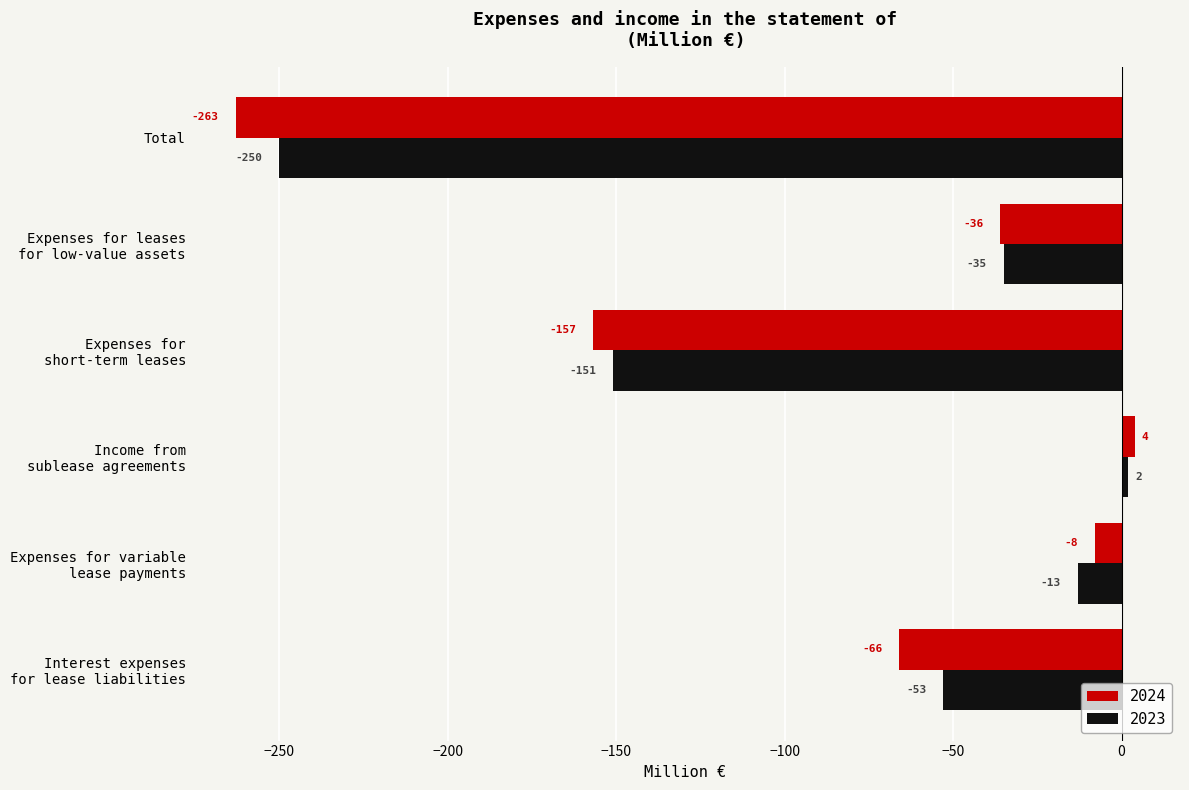

What is the total value across all series at Expenses for variable
lease payments?

-21